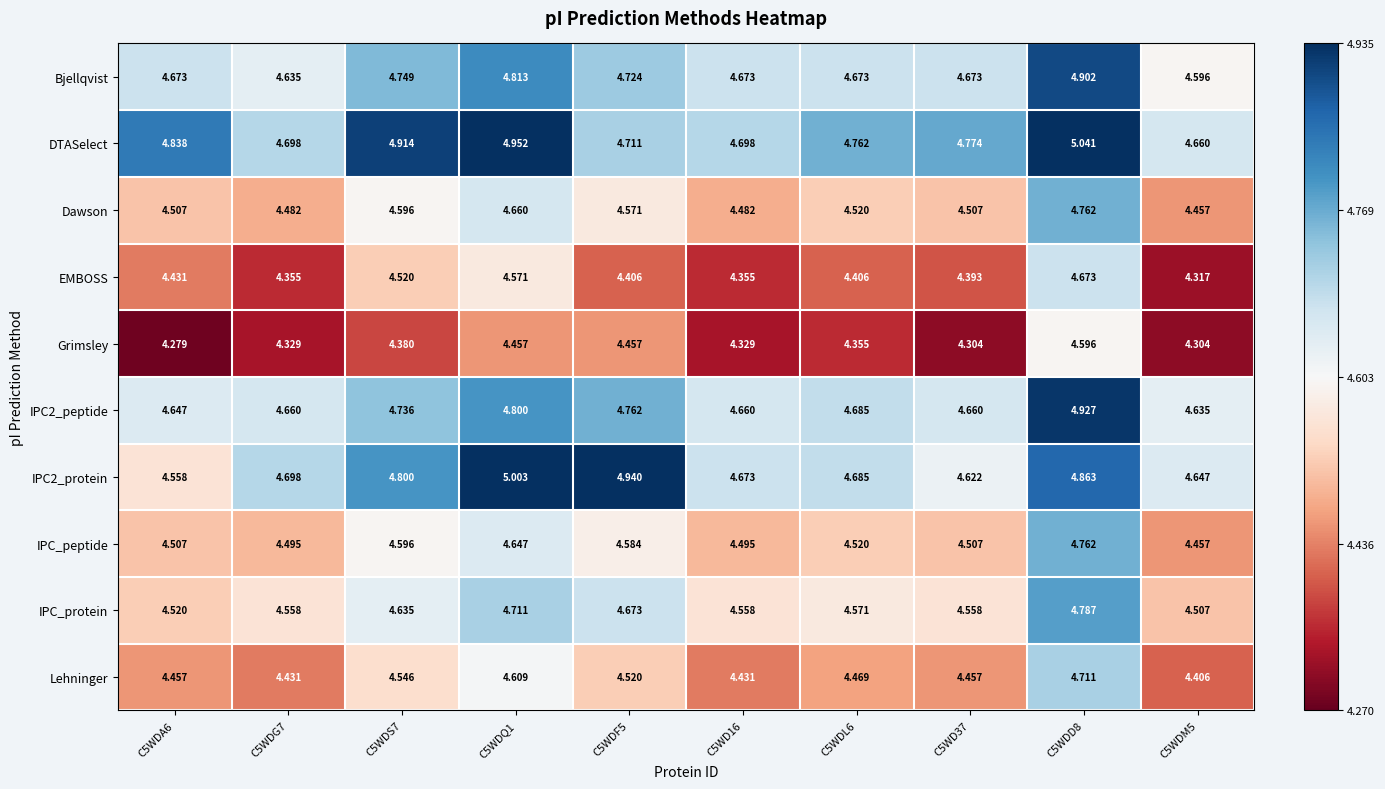

Which series has the largest total across all categories?

DTASelect